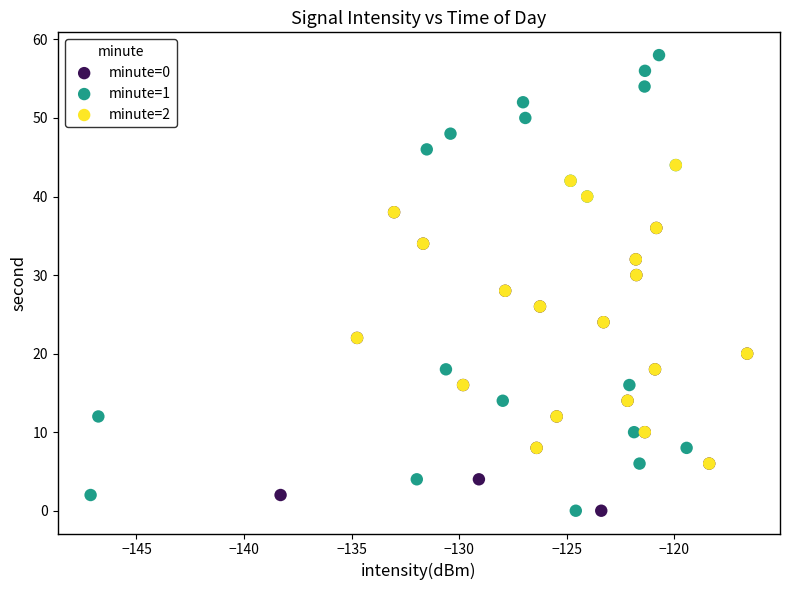

Which series contains the highest Y value?

minute=1